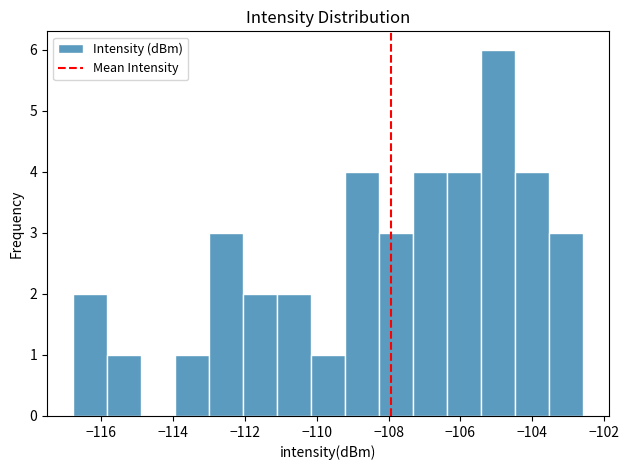

What is the height of the bar covering -106.4 to -105.4 on the x-axis? Neither the bar edges nor the heights are printed on the chart, so give them approximately, as read against the axes.

4